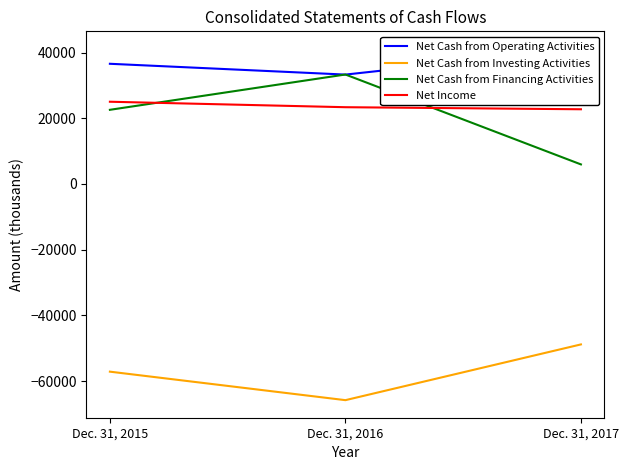

What is the difference between the highest and lowest values at Dec. 31, 2016?

99180